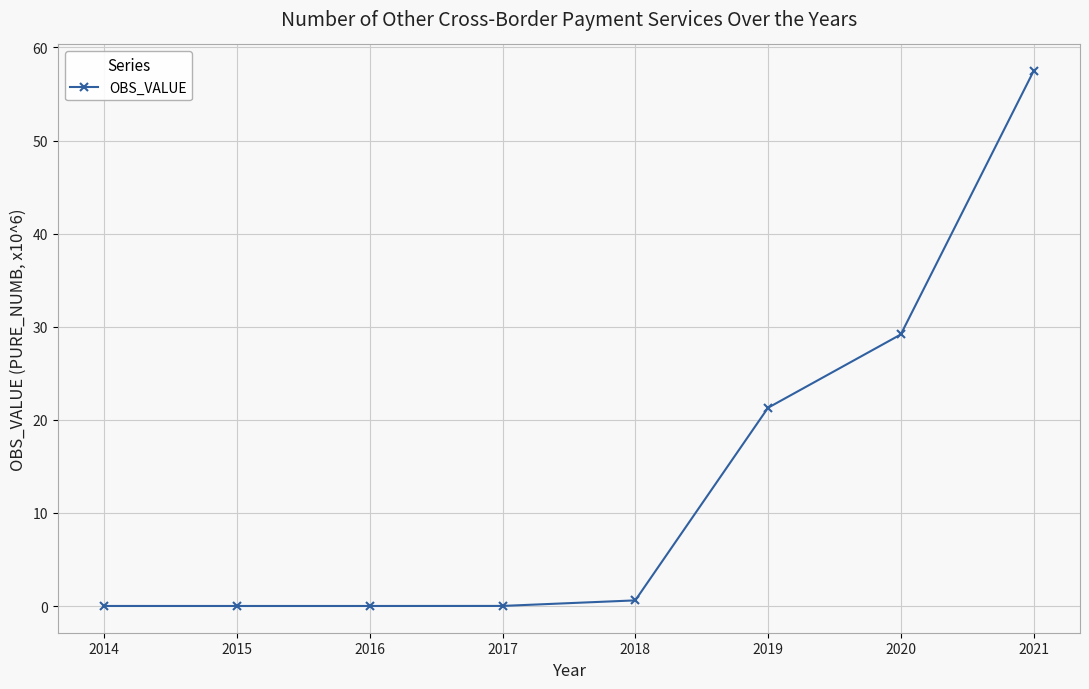

The chart shows a value of 0.0 at 2015. True or false?

True